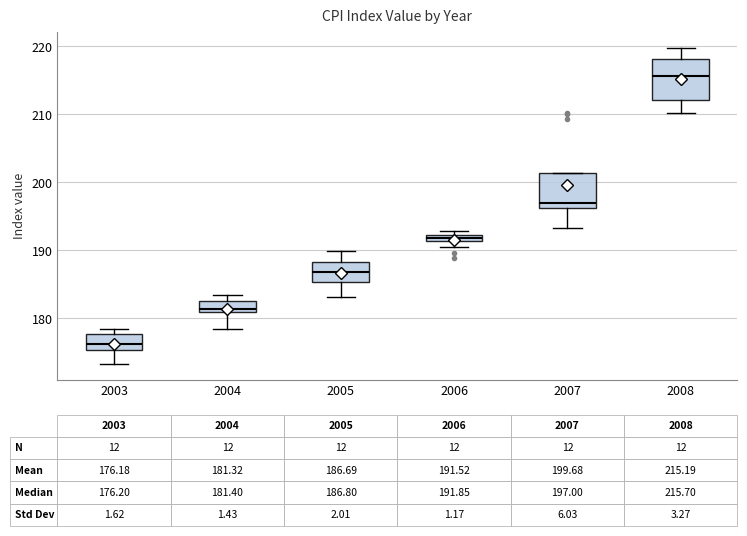

Which box has the lowest median line?

2003